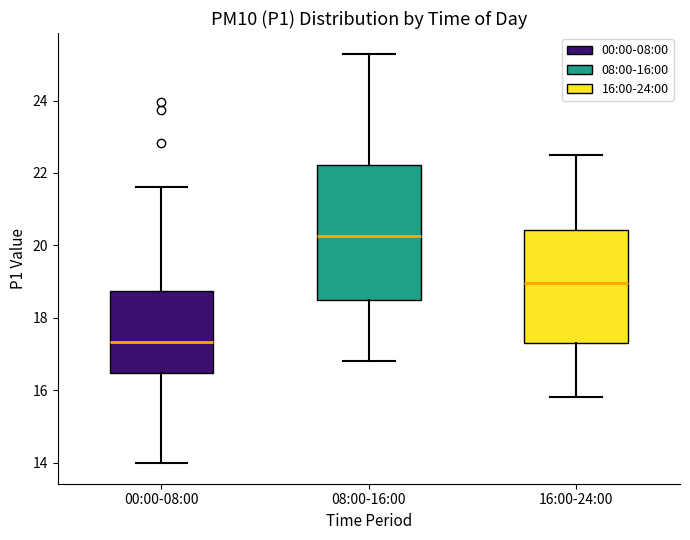

Reading left to right, read every box against the y-axis: the position of its median line, the range the box covers, and the ends of its whiskers. The values are not printed on the chart, so give them approximately, as read against the axis.

00:00-08:00: median 17.4, box 16.4 to 18.8, whiskers 14.0 to 21.6
08:00-16:00: median 20.2, box 18.6 to 22.2, whiskers 16.8 to 25.4
16:00-24:00: median 19.0, box 17.4 to 20.4, whiskers 15.8 to 22.6